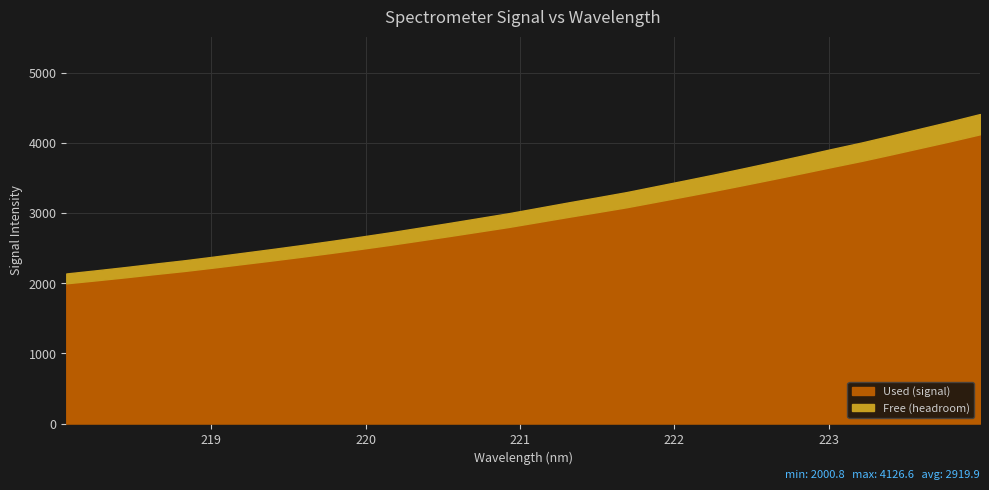

Rank the categories by value from lowest to highest.

218.0596, 218.2508, 218.442, 218.6332, 218.8244, 219.0156, 219.2067, 219.3979, 219.589, 219.7801, 219.9712, 220.1623, 220.3533, 220.5444, 220.7354, 220.9264, 221.1174, 221.3083, 221.4993, 221.6902, 221.8812, 222.0721, 222.263, 222.4538, 222.6447, 222.8355, 223.0264, 223.2172, 223.408, 223.5987, 223.7895, 223.9802